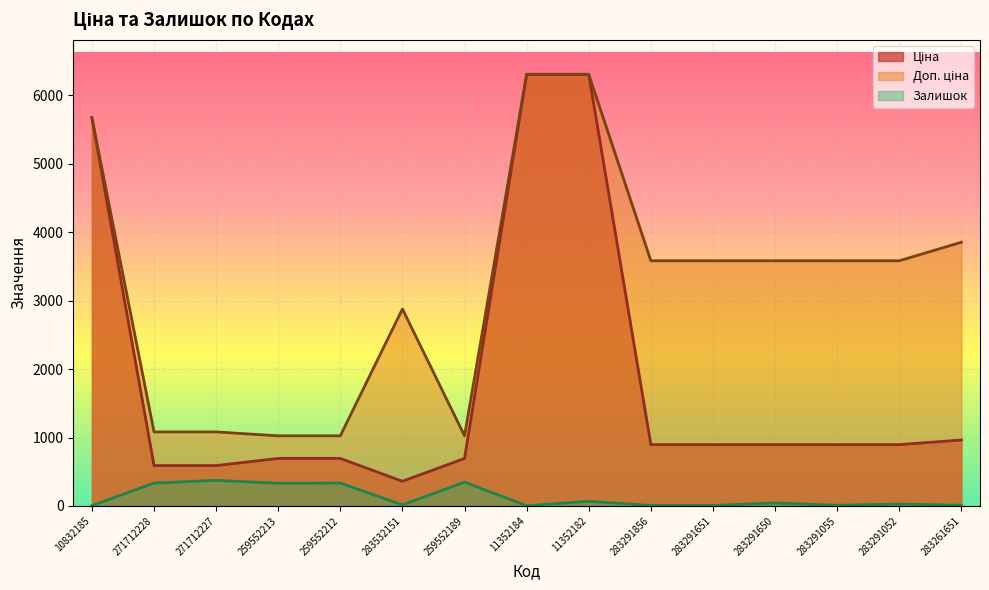

What is the average value of the Ціна series?

1823.7